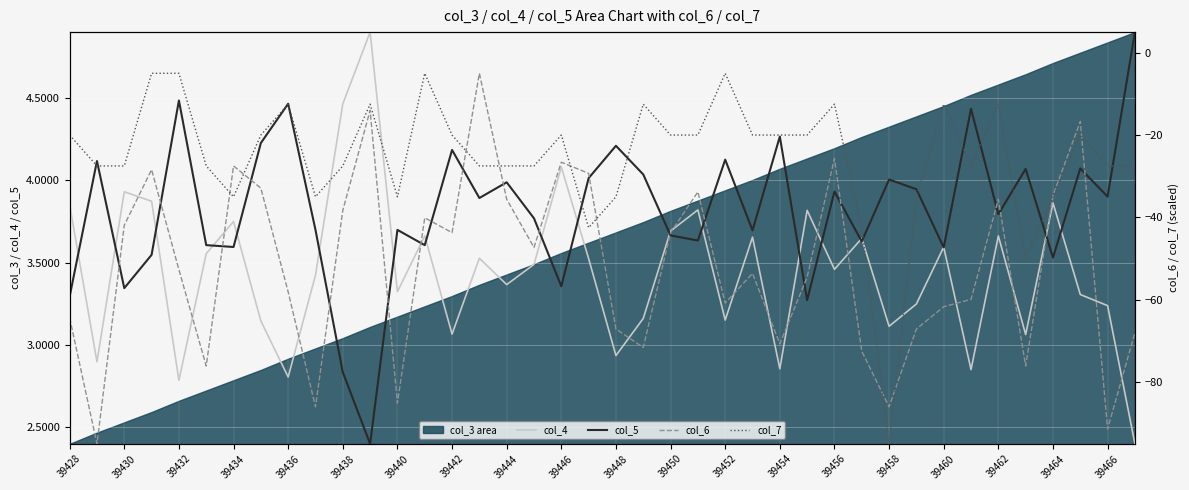

Reading left to right, what are all the values shown in this chart?

col_4: 3.9	2.9	3.9	3.9	2.8	3.6	3.8	3.1	2.8	3.4	4.5	4.9	3.3	3.7	3.1	3.5	3.4	3.5	4.1	3.5	2.9	3.2	3.7	3.8	3.2	3.7	2.9	3.8	3.5	3.6	3.1	3.2	3.6	2.9	3.7	3.1	3.9	3.3	3.2	2.4
col_5: 3.3	4.1	3.3	3.5	4.5	3.6	3.6	4.2	4.5	3.7	2.8	2.4	3.7	3.6	4.2	3.9	4.0	3.8	3.4	4.0	4.2	4.0	3.7	3.6	4.1	3.7	4.3	3.3	3.9	3.6	4.0	3.9	3.6	4.4	3.8	4.1	3.5	4.1	3.9	4.9
col_6: -64.4	-95.0	-41.9	-28.4	-52.7	-76.1	-27.5	-32.9	-58.1	-86.0	-38.3	-14.0	-85.1	-40.1	-43.7	-5.0	-35.6	-47.3	-26.6	-29.3	-67.1	-71.6	-43.7	-33.8	-60.8	-53.6	-70.7	-54.5	-25.7	-72.5	-86.0	-67.1	-61.7	-59.9	-35.6	-76.1	-34.7	-16.7	-91.4	-68.0
col_7: -20.0	-27.5	-27.5	-5.0	-5.0	-27.5	-35.0	-20.0	-12.5	-35.0	-27.5	-12.5	-35.0	-5.0	-20.0	-27.5	-27.5	-27.5	-20.0	-42.5	-35.0	-12.5	-20.0	-20.0	-5.0	-20.0	-20.0	-20.0	-12.5	-42.5	-95.0	-35.0	-12.5	-27.5	-12.5	-50.0	-35.0	-20.0	-27.5	-27.5